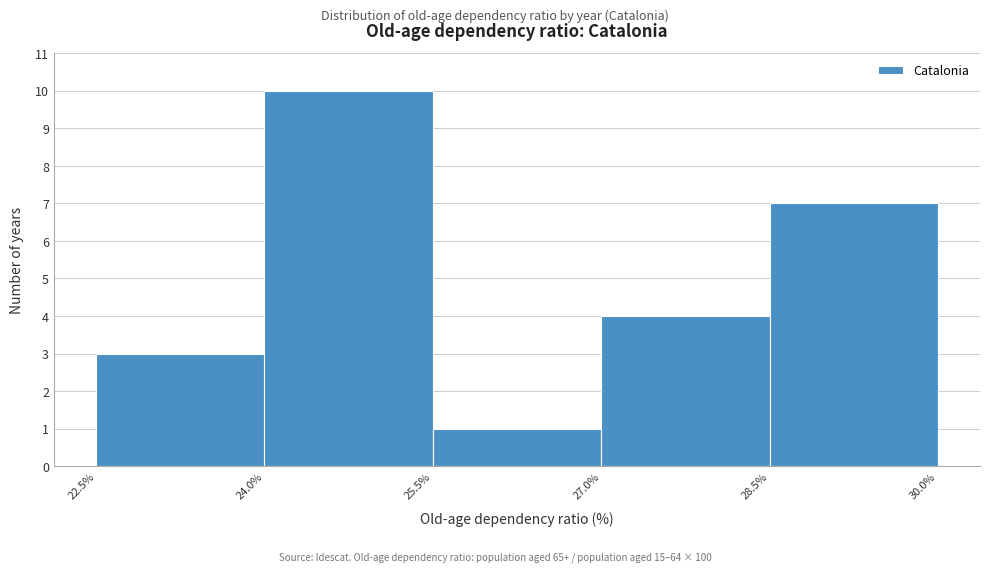

How tall is the bar that spans 22.5% to 24.0% on the x-axis? The values are not printed on the chart, so give them approximately, as read against the axis.

3